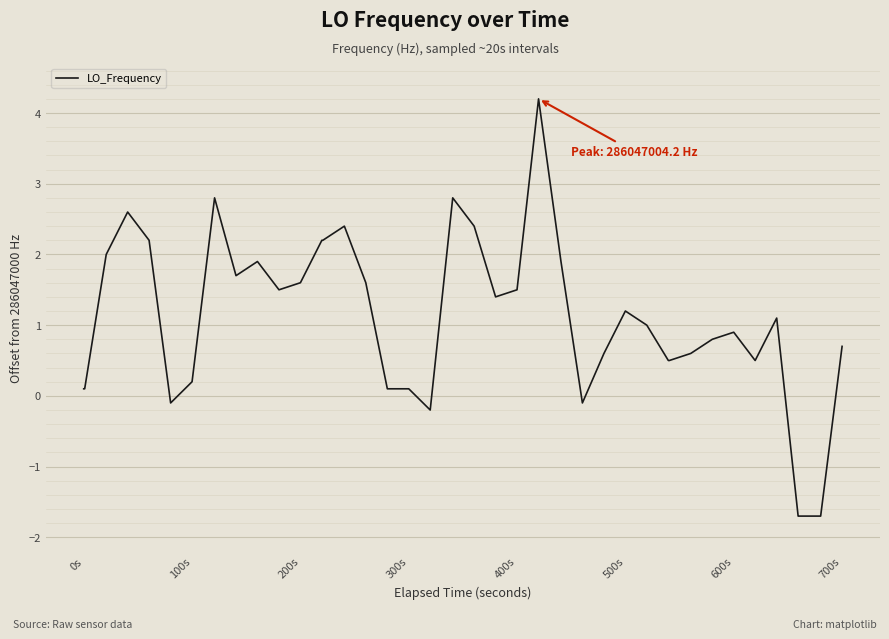

How many lines are shown in the chart?

1